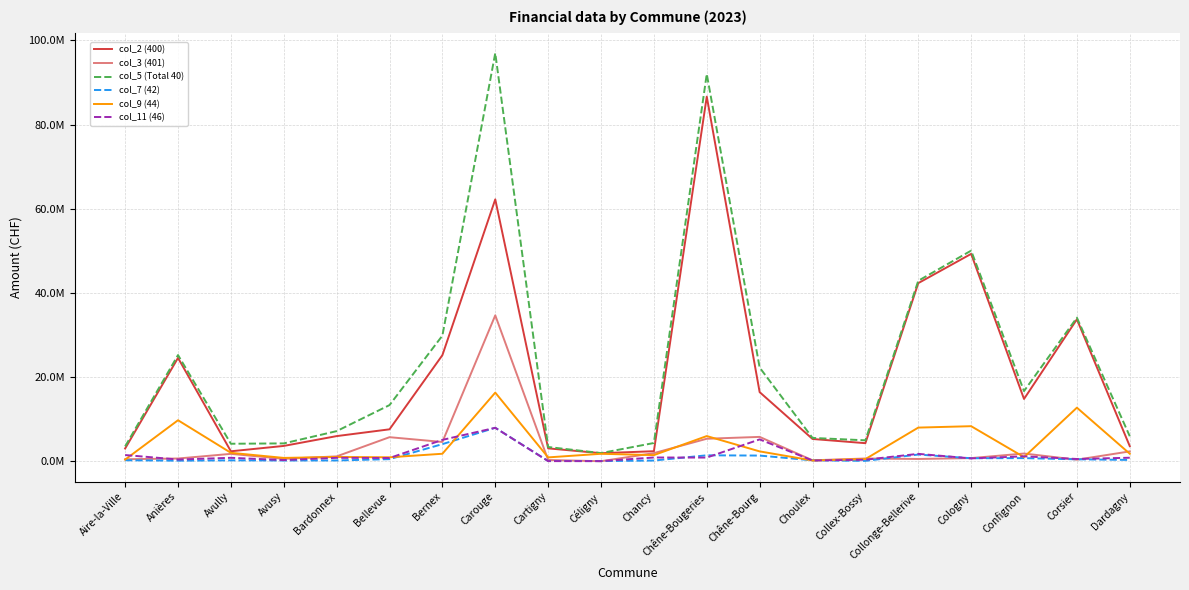

Does the chart display data point markers on the line(s)?

No